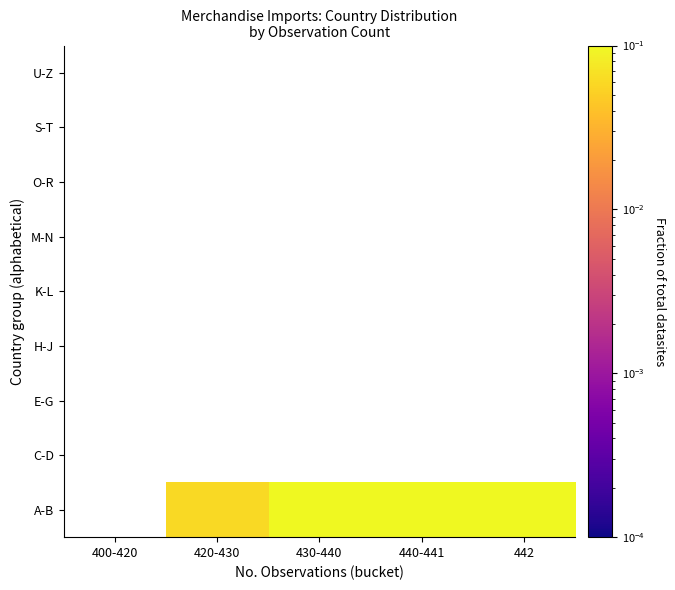

Which has a higher value, 400-420 or 440-441?

440-441